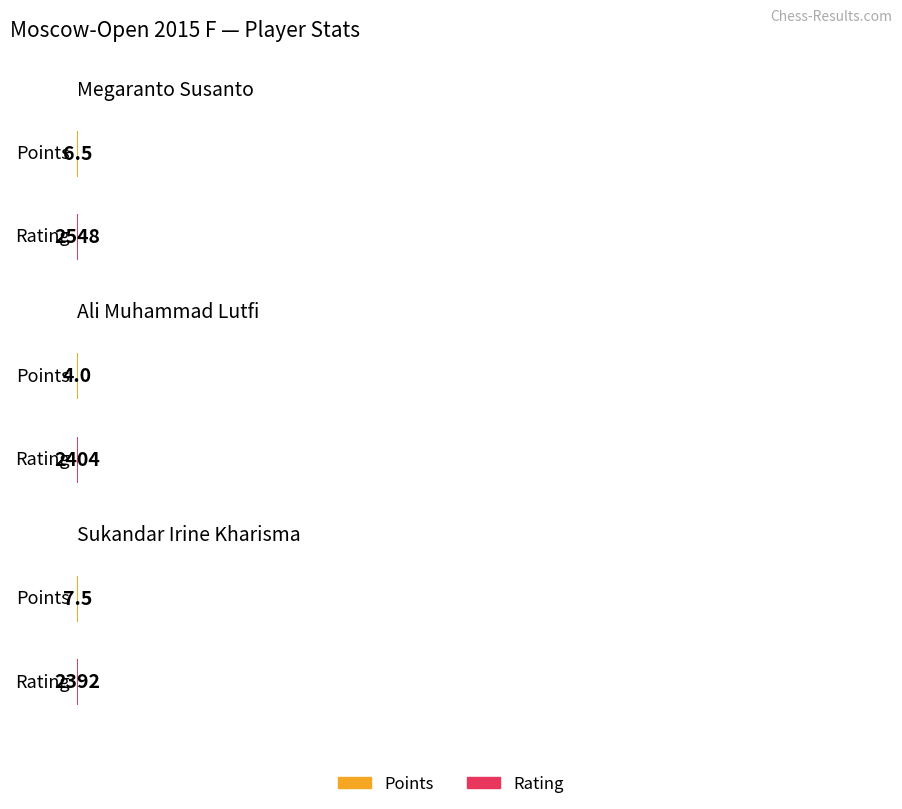

What is the minimum value for Rating?

2392.0